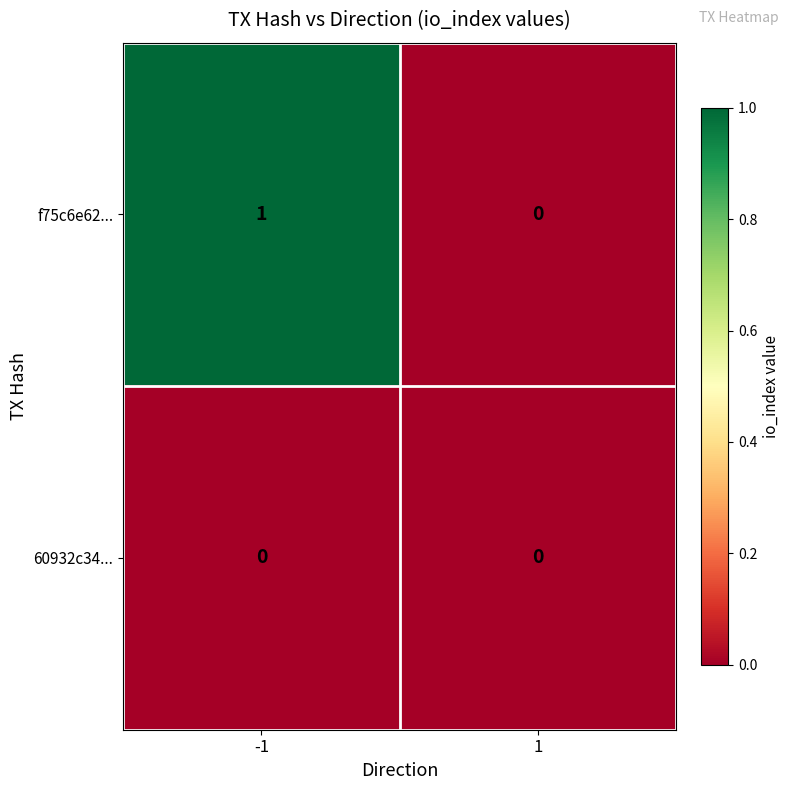

Which series has the largest total across all categories?

f75c6e62...